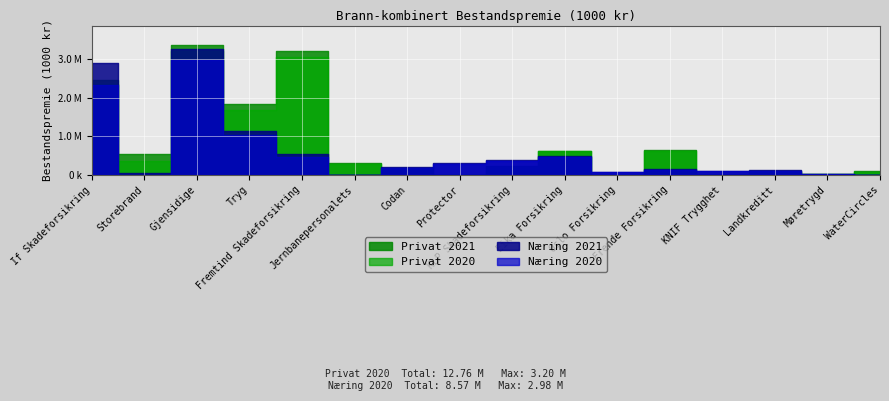

Rank the series at Gjensidige from highest to lowest value.

Privat 2021, Næring 2021, Privat 2020, Næring 2020